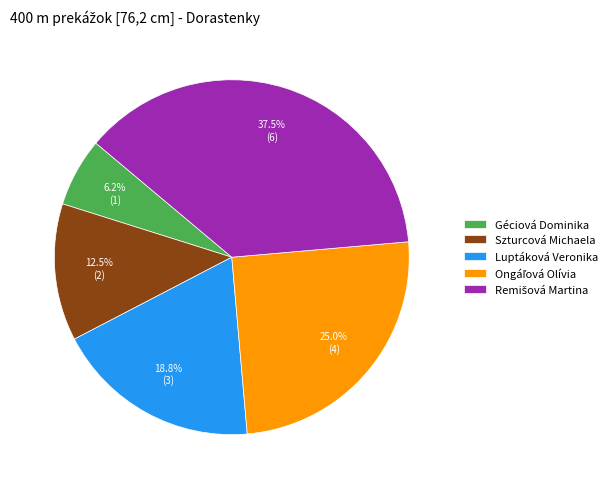

What is the total percentage of Géciová Dominika and Luptáková Veronika?

25.0%